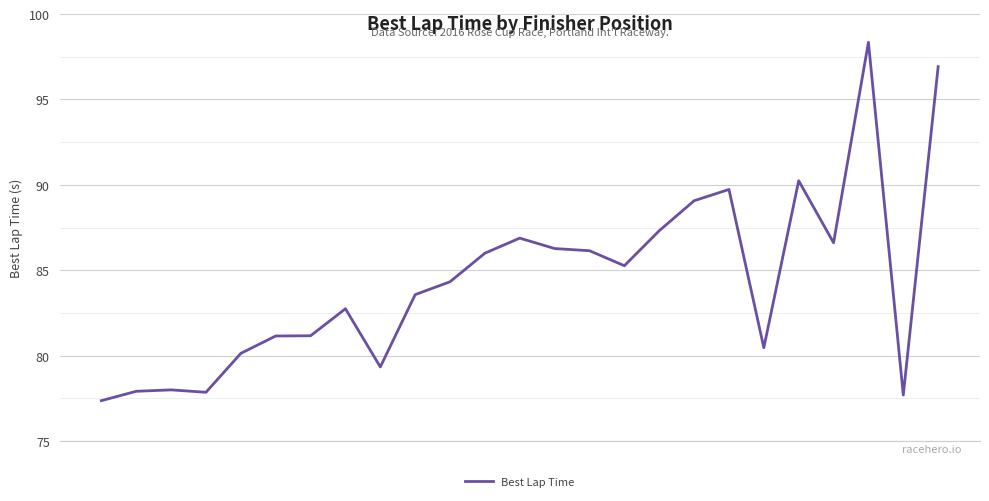

What is the smallest value displayed?

77.4